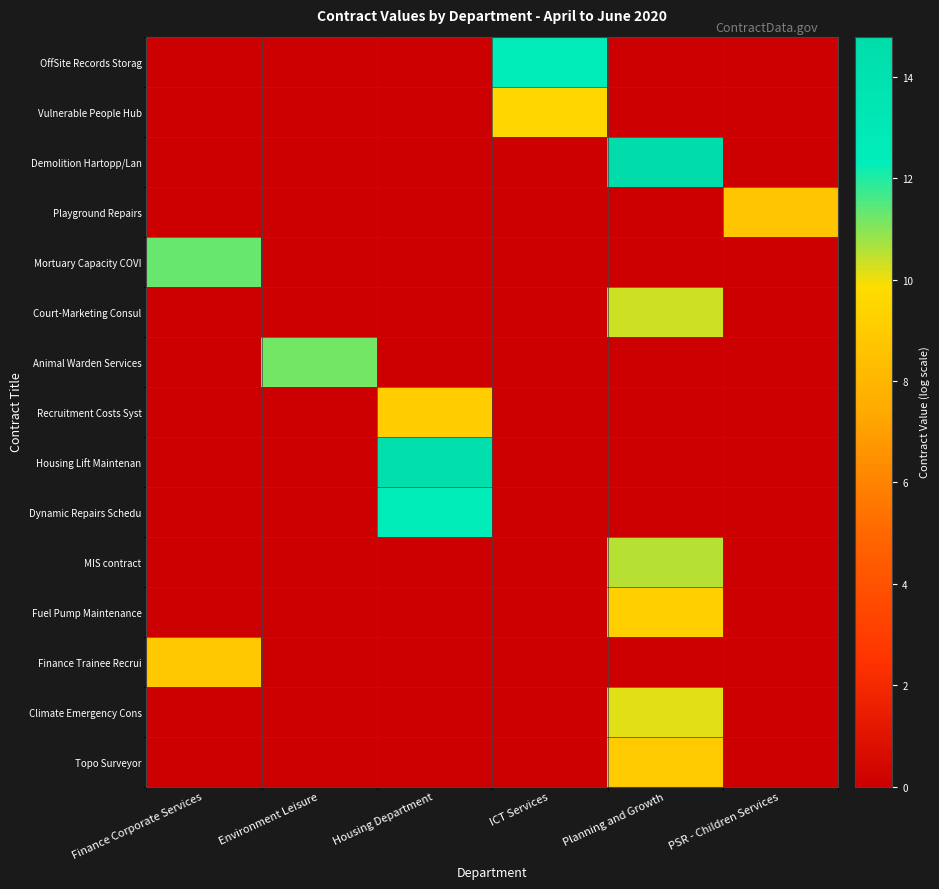

Between Finance Corporate Services and Housing Department, which series saw the biggest shift?

Housing Lift Maintenan